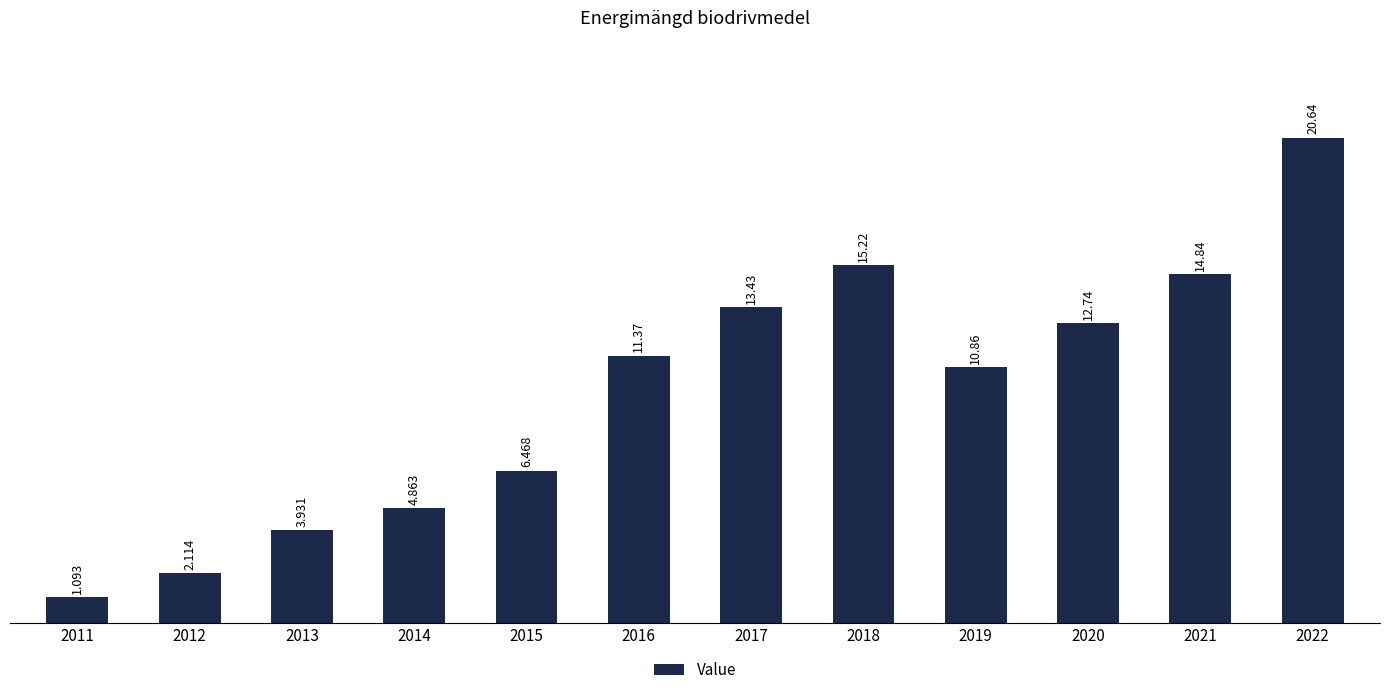

Which category has the lowest value across all series?

2011